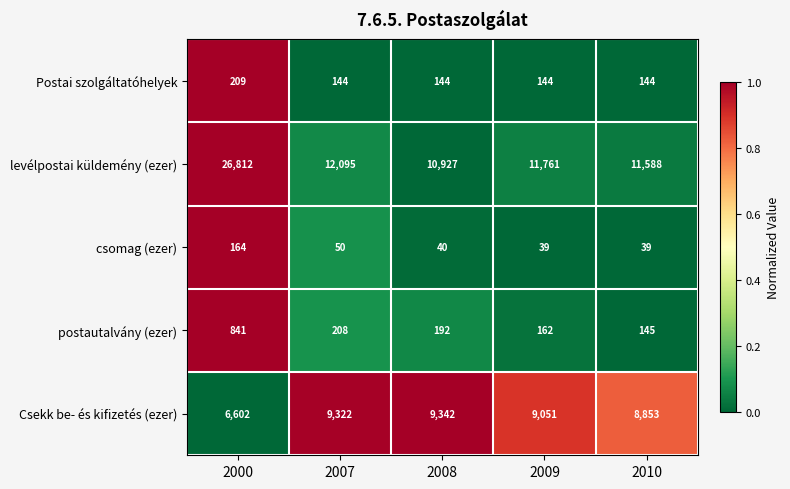

What value does the Postai szolgáltatóhelyek series have at 2007?

144